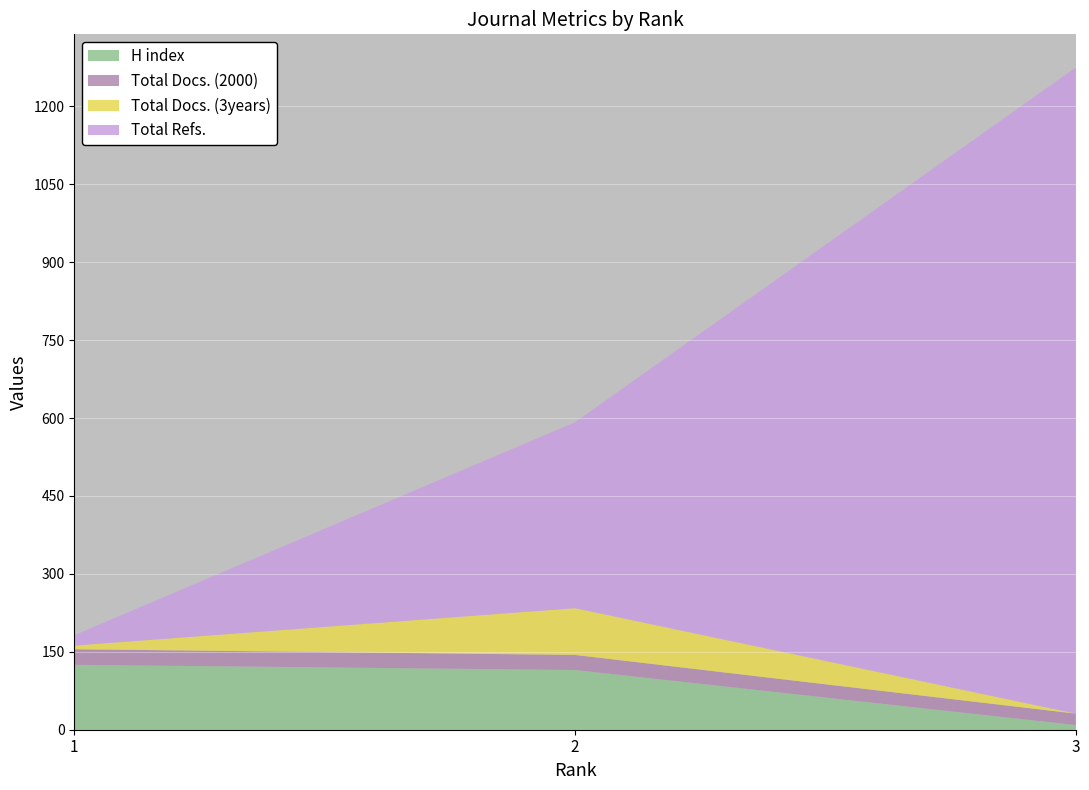

Reading left to right, transcribe all the data shown in this chart.

H index: 1=125	2=115	3=9
Total Docs. (2000): 1=30	2=29	3=22
Total Docs. (3years): 1=7	2=90	3=0
Total Refs.: 1=20	2=358	3=1244